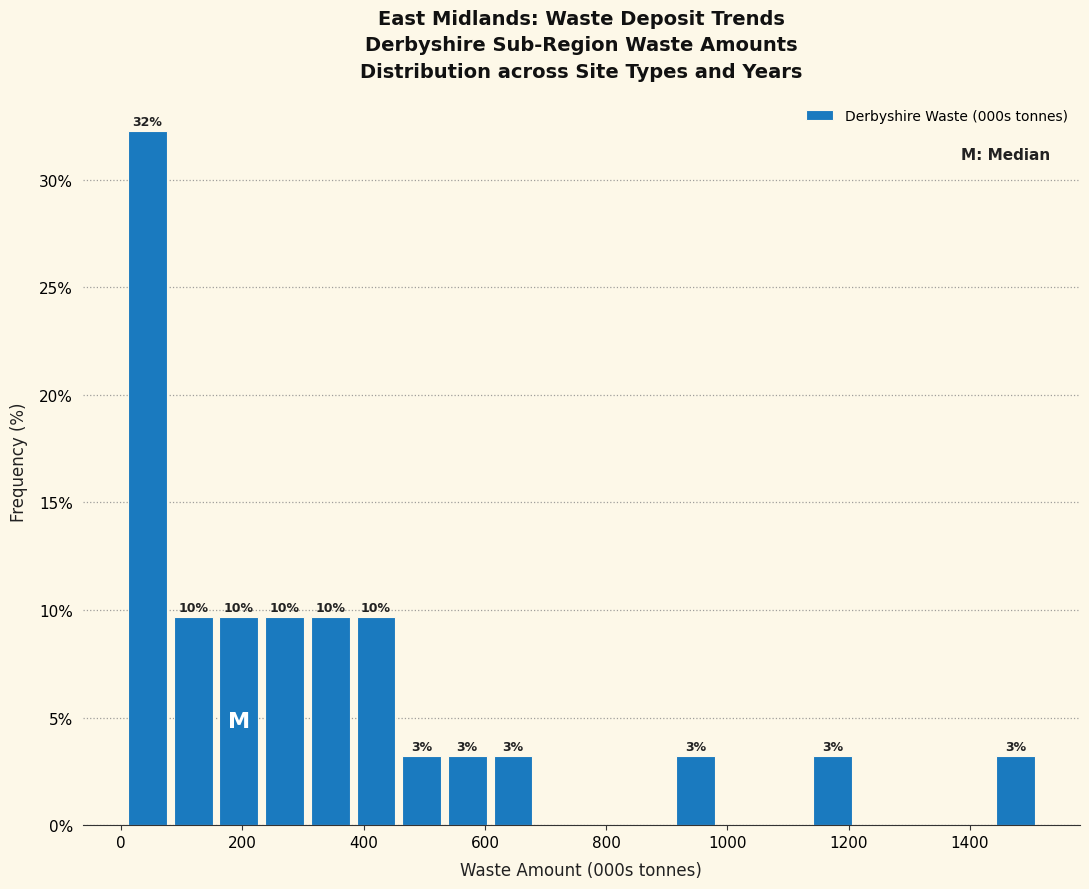

Read against the x-axis, roughly where is the centre of the tallest bar?

40